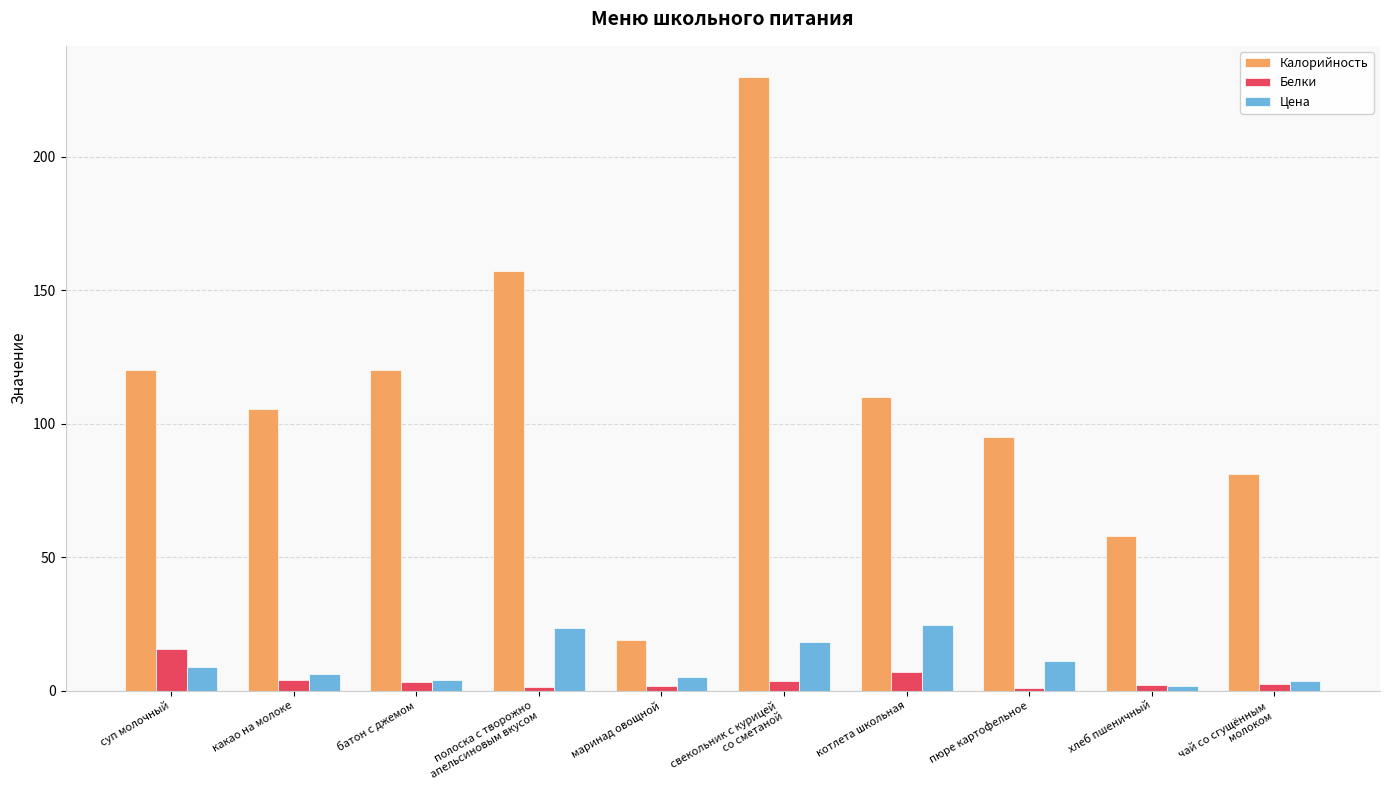

What is the value of the Цена bar at the 9th from the left?

1.6